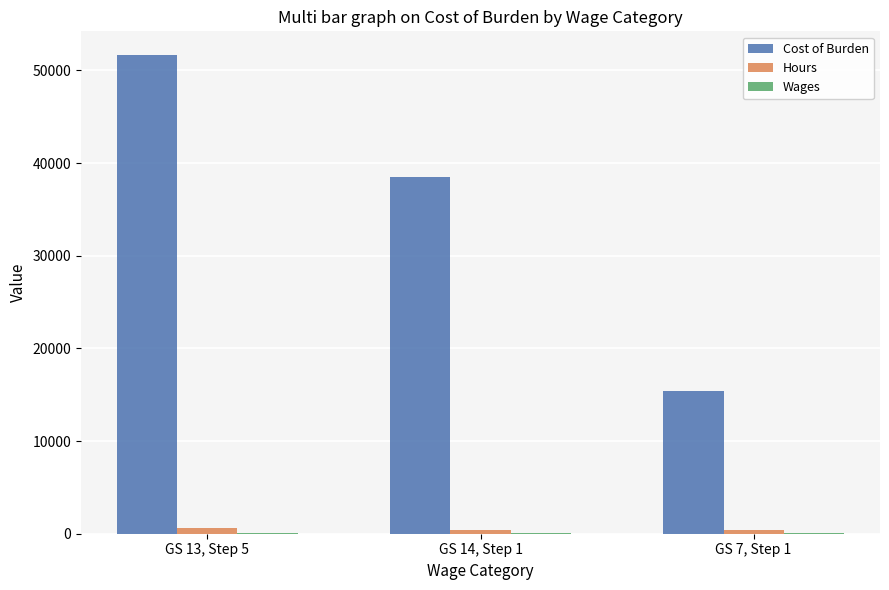

Count the number of data series in this chart.

3